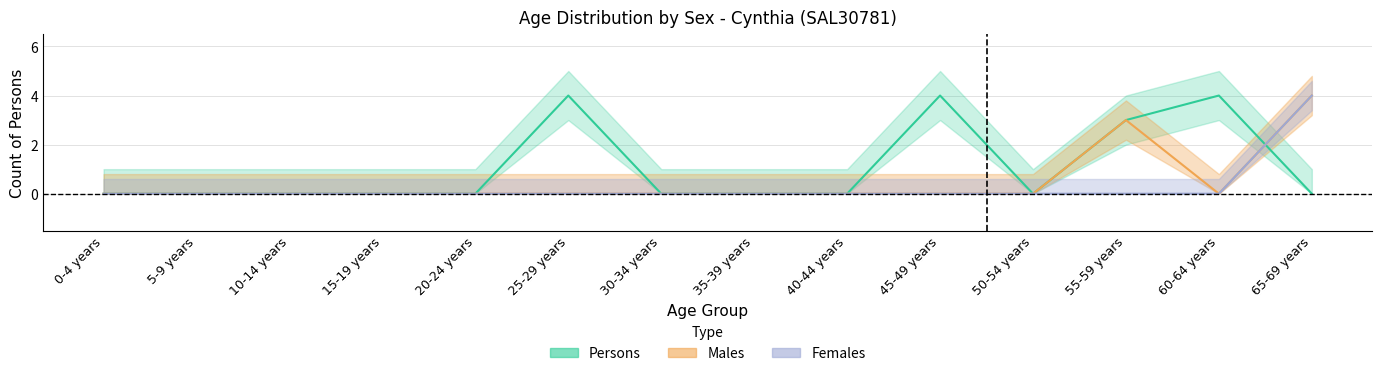

Reading left to right, extract all data points from this chart.

Males: 0-4 years=0	5-9 years=0	10-14 years=0	15-19 years=0	20-24 years=0	25-29 years=0	30-34 years=0	35-39 years=0	40-44 years=0	45-49 years=0	50-54 years=0	55-59 years=3	60-64 years=0	65-69 years=4
Females: 0-4 years=0	5-9 years=0	10-14 years=0	15-19 years=0	20-24 years=0	25-29 years=0	30-34 years=0	35-39 years=0	40-44 years=0	45-49 years=0	50-54 years=0	55-59 years=0	60-64 years=0	65-69 years=4
Persons: 0-4 years=0	5-9 years=0	10-14 years=0	15-19 years=0	20-24 years=0	25-29 years=4	30-34 years=0	35-39 years=0	40-44 years=0	45-49 years=4	50-54 years=0	55-59 years=3	60-64 years=4	65-69 years=0